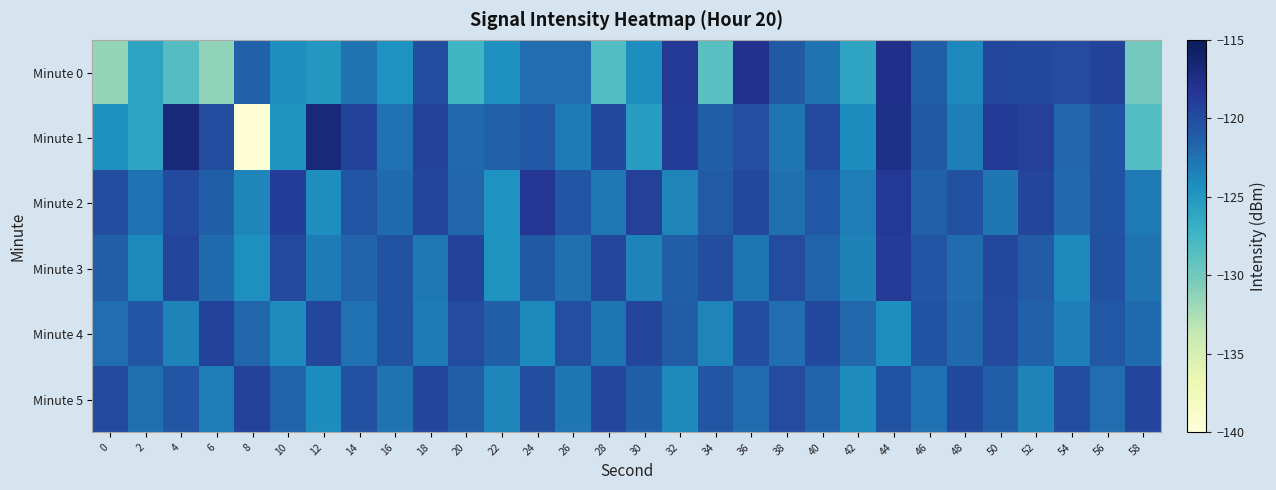

How many series are shown in this chart?

6